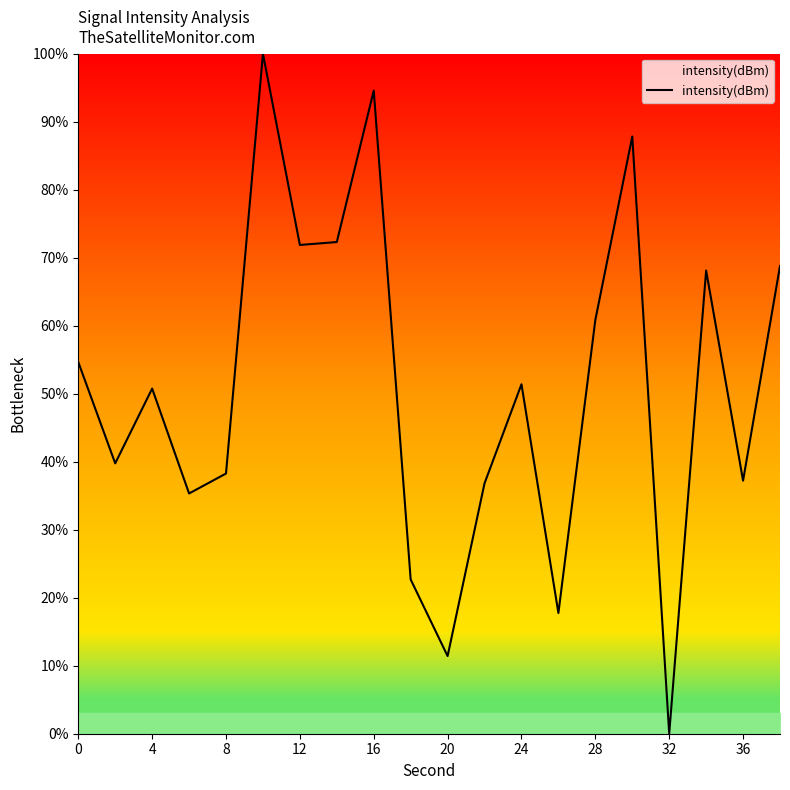

What is the greatest value displayed?

100.0